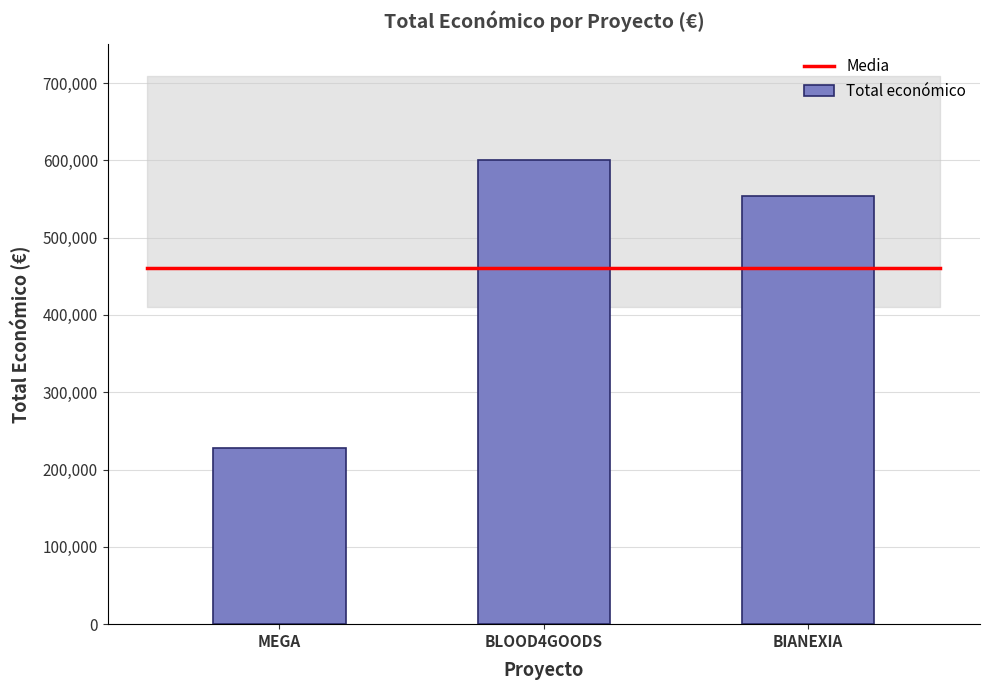

What is the sum of the values at MEGA and BLOOD4GOODS?

827979